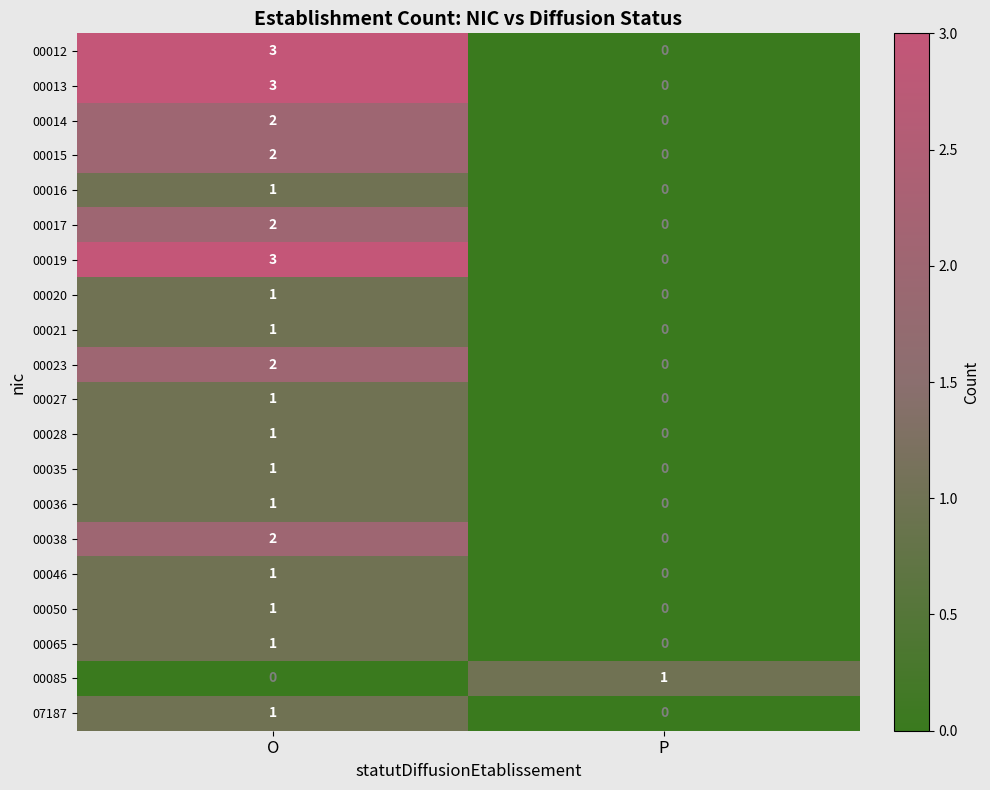

What is the difference between the 00012 values at P and O?

3